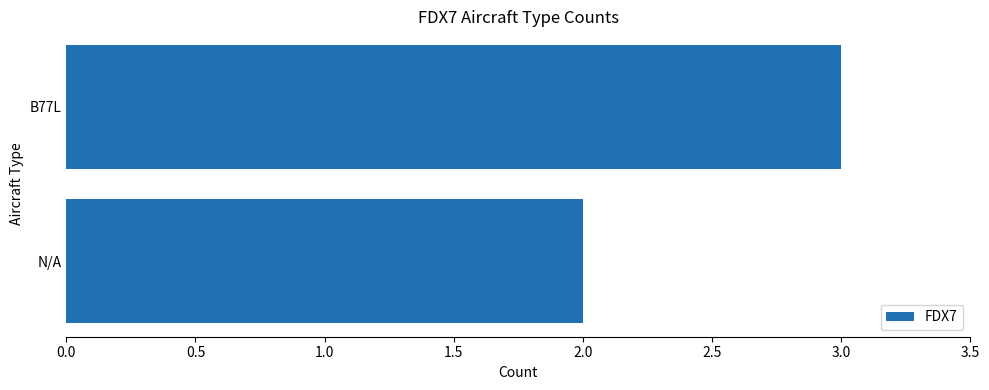

Count the values in the range 2 to 3.

2